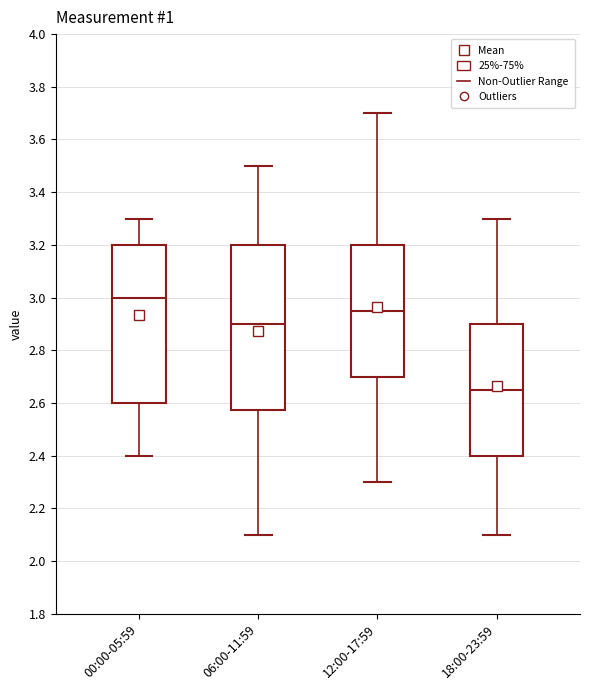

Which box is the tallest, from its lower edge to its upper edge?

06:00-11:59